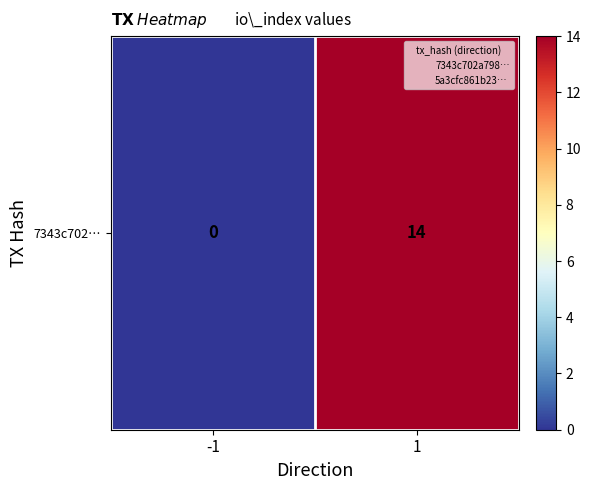

Rank the categories by value from highest to lowest.

1, -1